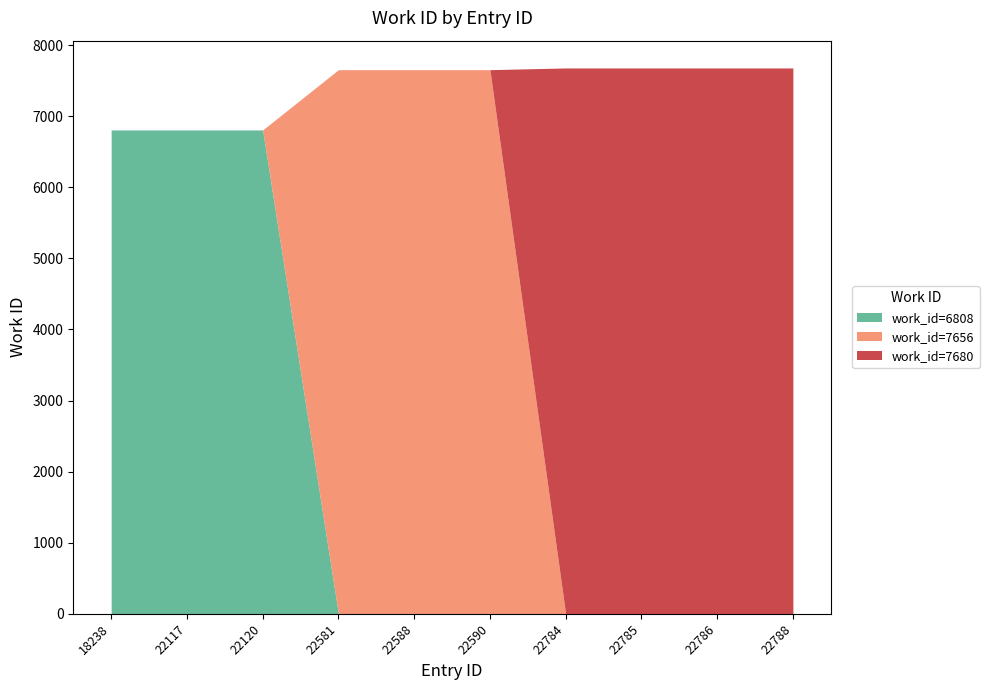

How many lines are shown in the chart?

3